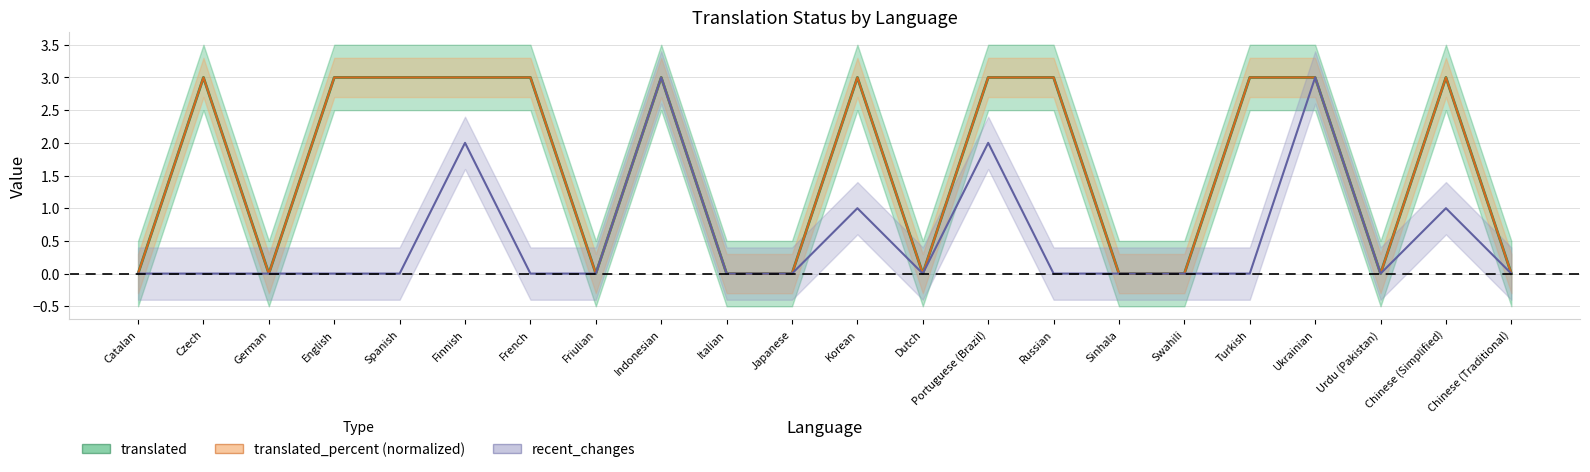

True or false: translated and translated_percent intersect in this chart.

False